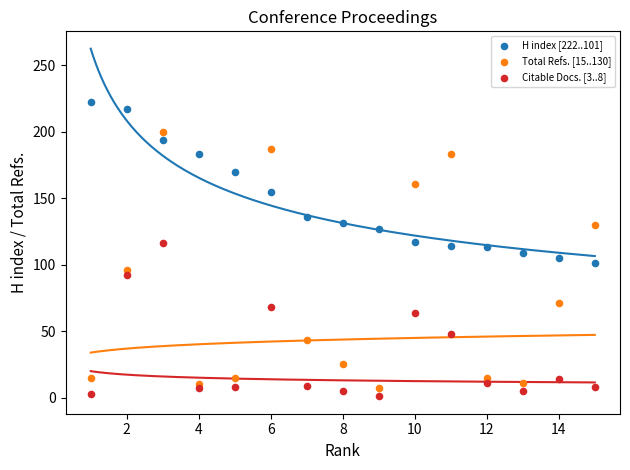

Which series contains the highest Y value?

H index [222..101]